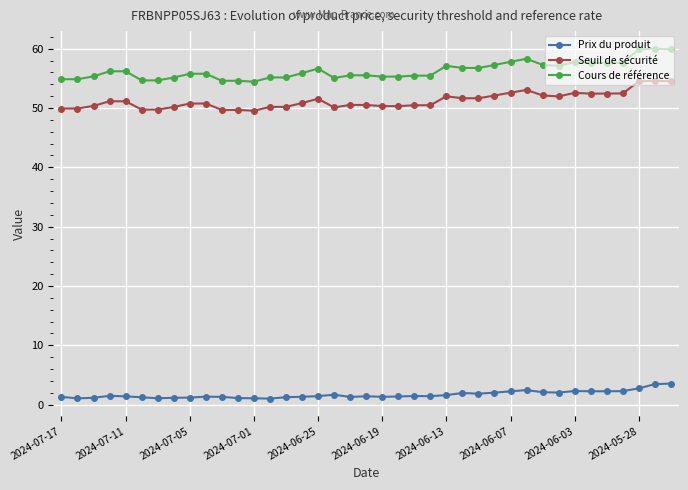

What is the average value of the Seuil de sécurité series?

51.2